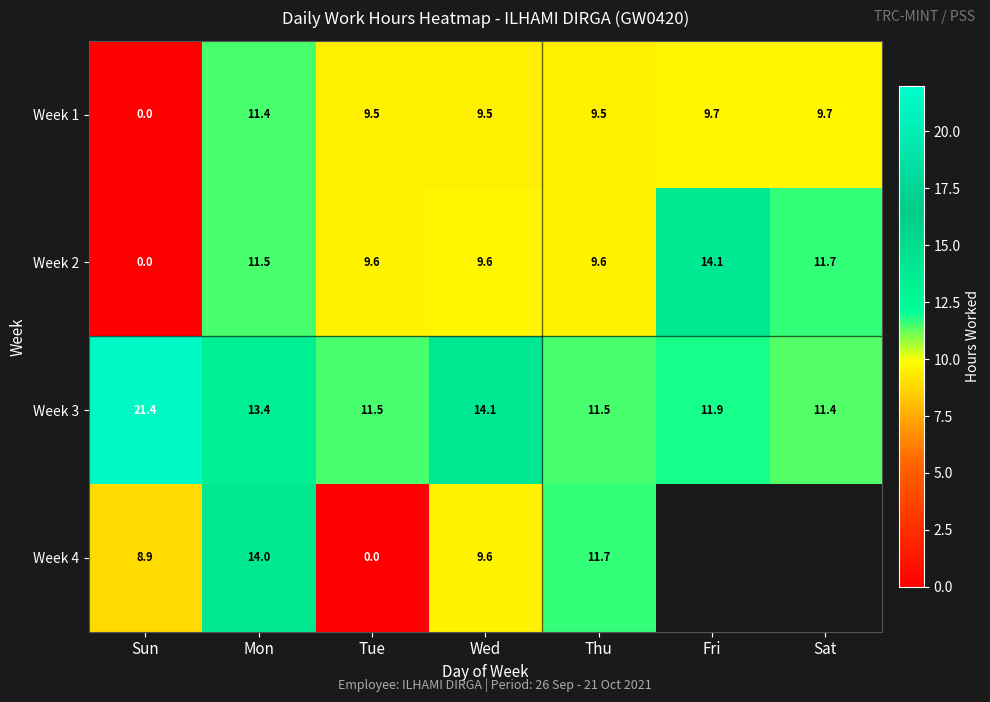

Between Mon and Tue, which series saw the biggest shift?

Week 4